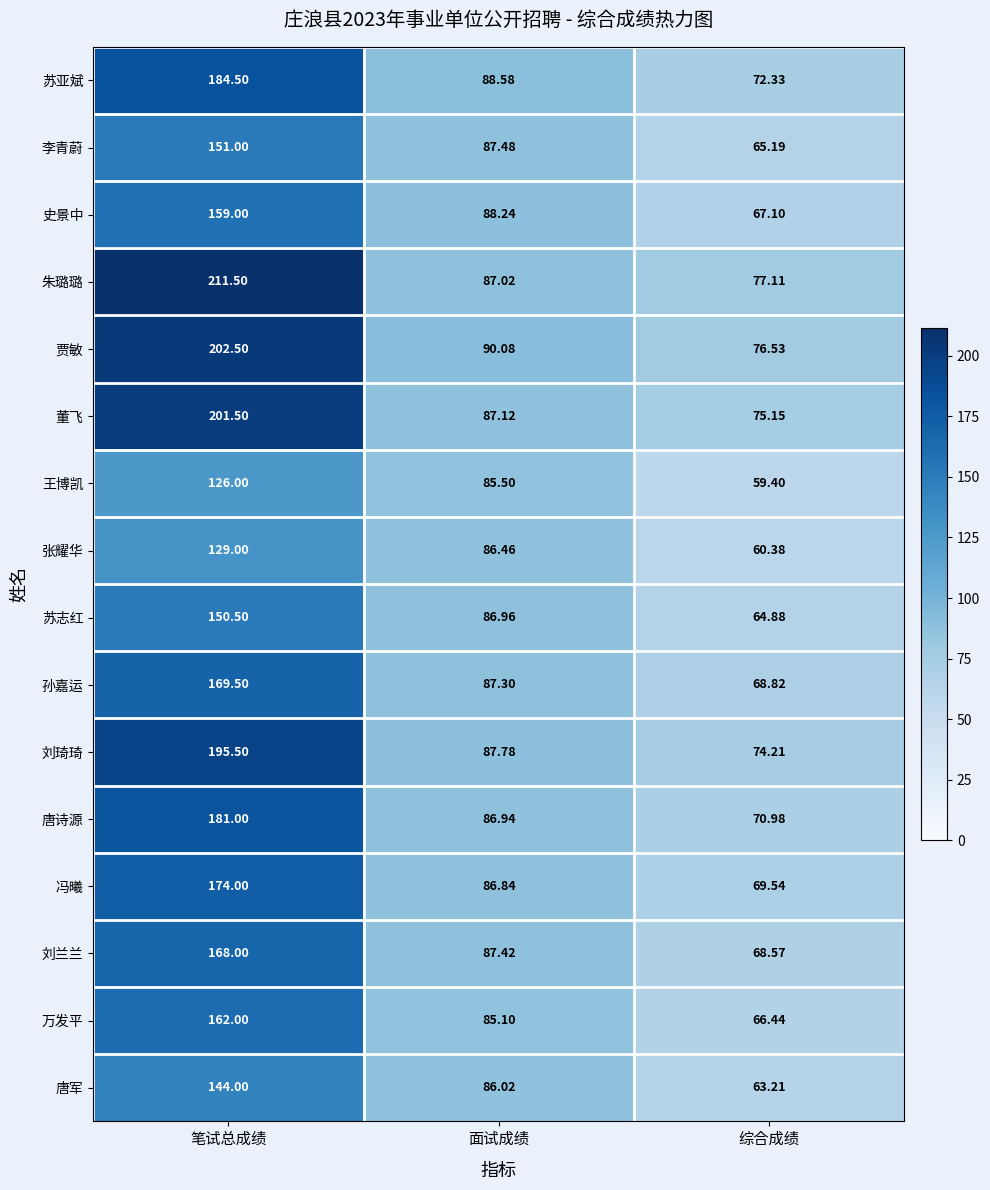

Where is 孙嘉运 nearest to the value 119?

面试成绩